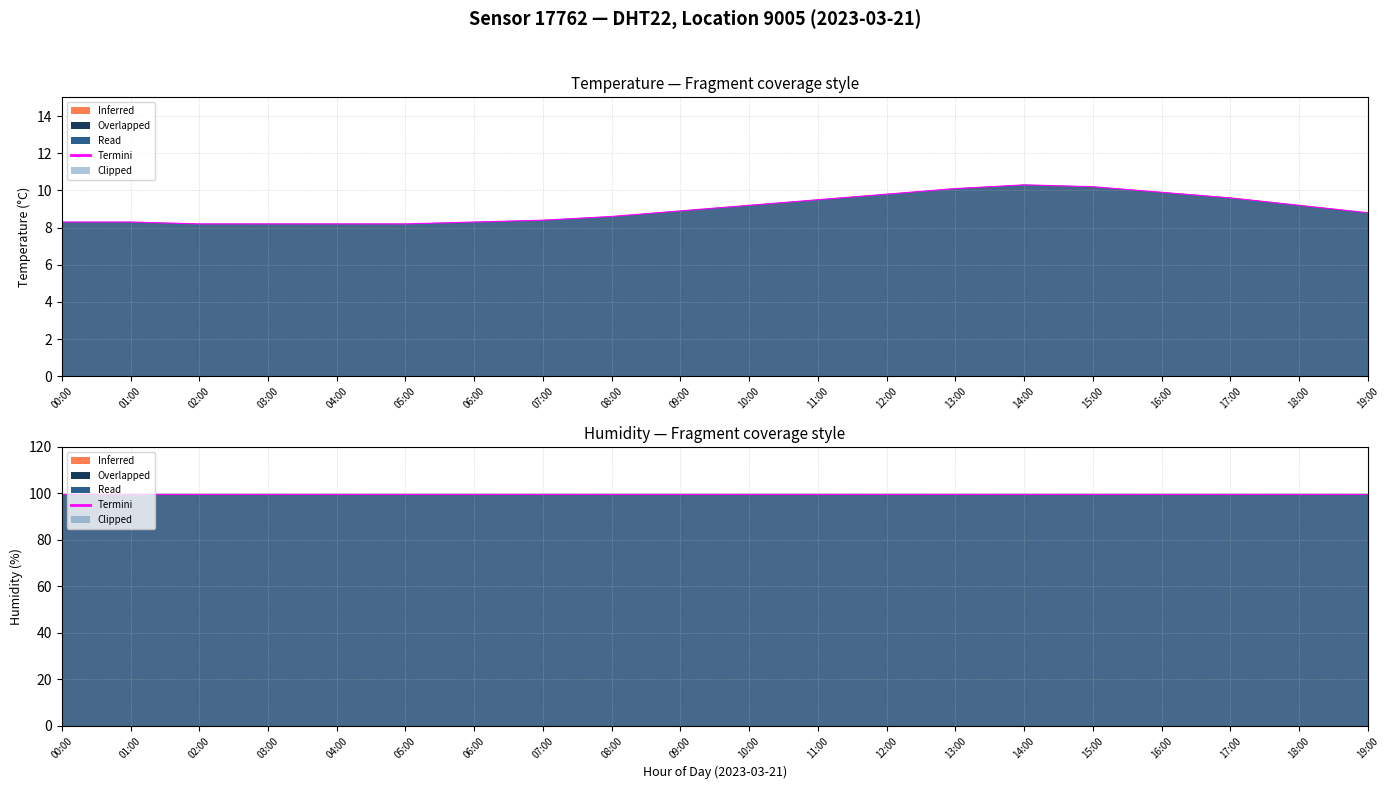

What position from the right is 16:00?

4